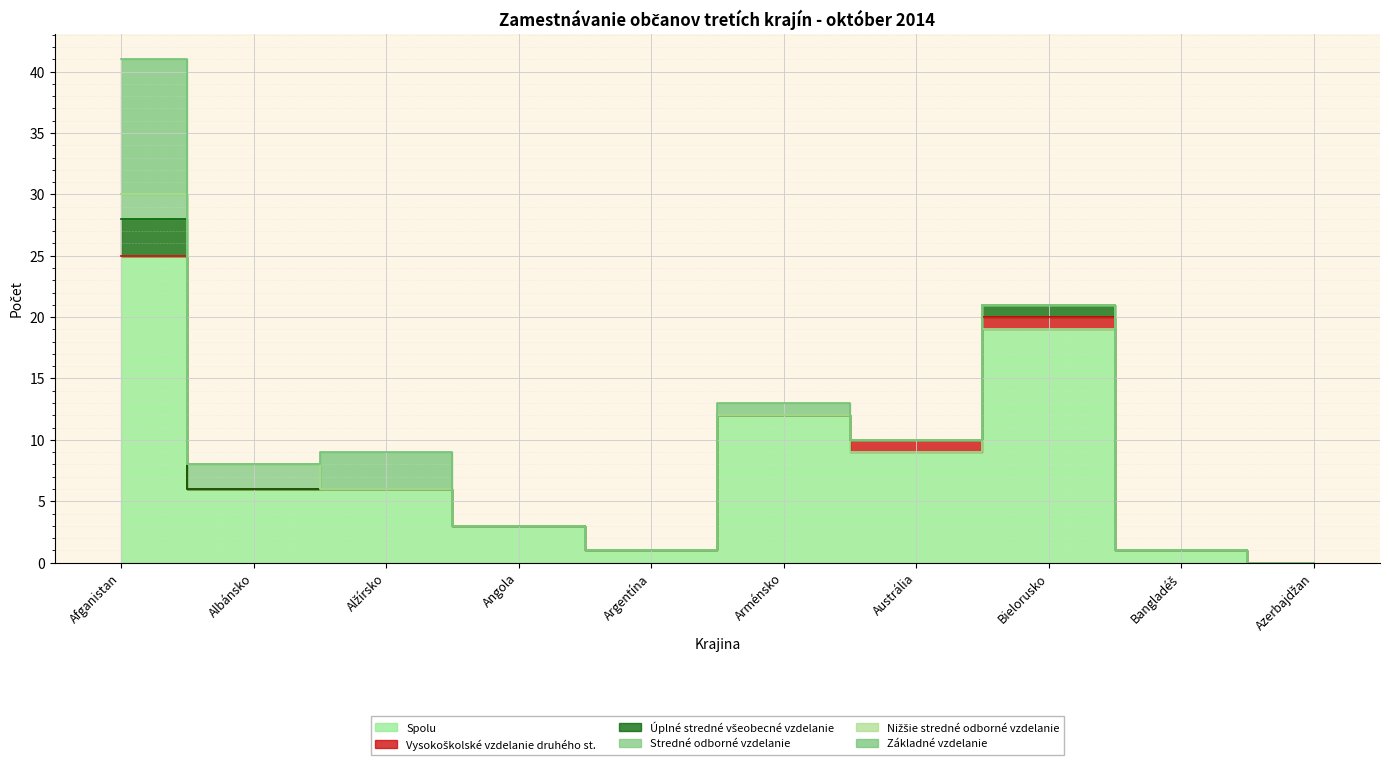

Which has a higher value, Albánsko or Afganistan?

Afganistan